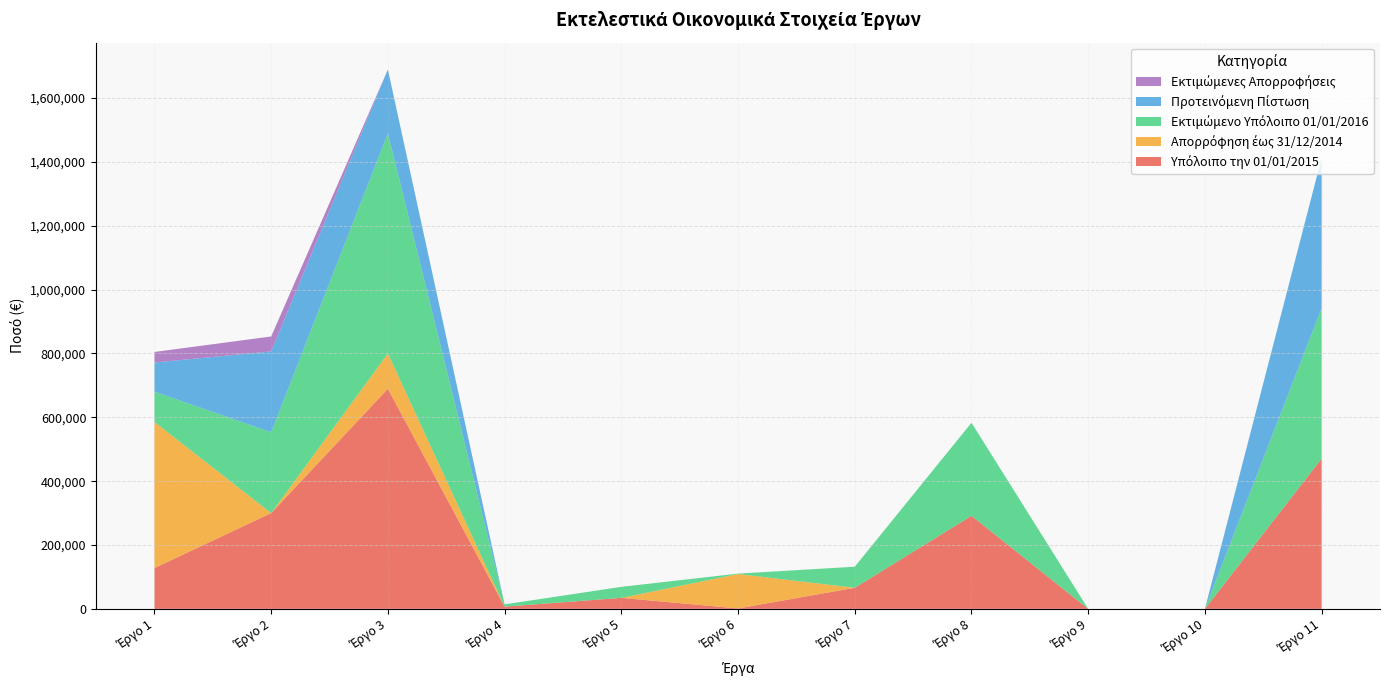

Reading right to left, transcribe all the data shown in this chart.

Υπόλοιπο την 01/01/2015: Έργο 11=471030.5	Έργο 10=0.0	Έργο 9=0.0	Έργο 8=291500.0	Έργο 7=66000.0	Έργο 6=1346.7	Έργο 5=34481.9	Έργο 4=7000.0	Έργο 3=689575.8	Έργο 2=300000.0	Έργο 1=127849.7
Απορρόφηση έως 31/12/2014: Έργο 11=0.0	Έργο 10=0.0	Έργο 9=0.0	Έργο 8=0.0	Έργο 7=0.0	Έργο 6=107773.4	Έργο 5=0.0	Έργο 4=0.0	Έργο 3=110424.2	Έργο 2=0.0	Έργο 1=457684.7
Εκτιμώμενο Υπόλοιπο 01/01/2016: Έργο 11=471030.5	Έργο 10=0.0	Έργο 9=0.0	Έργο 8=291500.0	Έργο 7=66000.0	Έργο 6=1346.7	Έργο 5=34481.9	Έργο 4=7000.0	Έργο 3=689575.8	Έργο 2=253307.7	Έργο 1=94930.6
Προτεινόμενη Πίστωση: Έργο 11=471030.5	Έργο 10=0.0	Έργο 9=0.0	Έργο 8=0.0	Έργο 7=0.0	Έργο 6=0.0	Έργο 5=0.0	Έργο 4=0.0	Έργο 3=200000.0	Έργο 2=253307.7	Έργο 1=91396.2
Εκτιμώμενες Απορροφήσεις: Έργο 11=0.0	Έργο 10=0.0	Έργο 9=0.0	Έργο 8=0.0	Έργο 7=0.0	Έργο 6=0.0	Έργο 5=0.0	Έργο 4=0.0	Έργο 3=0.0	Έργο 2=46692.3	Έργο 1=32919.1